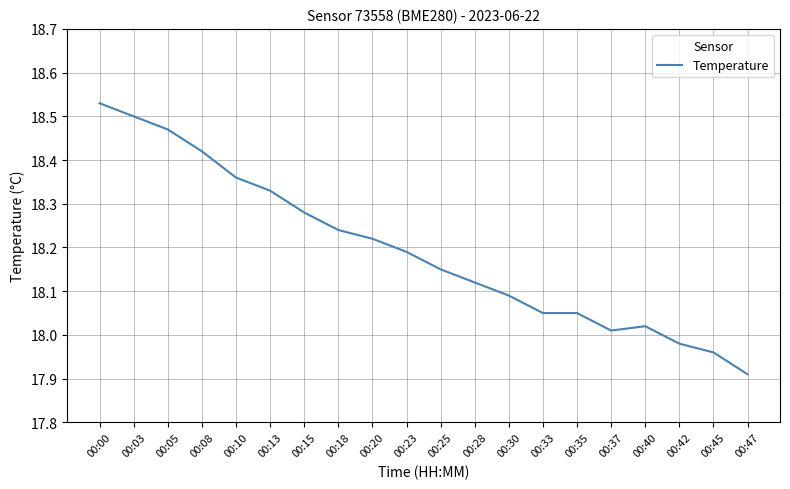

At which label is the value closest to 18?

00:37